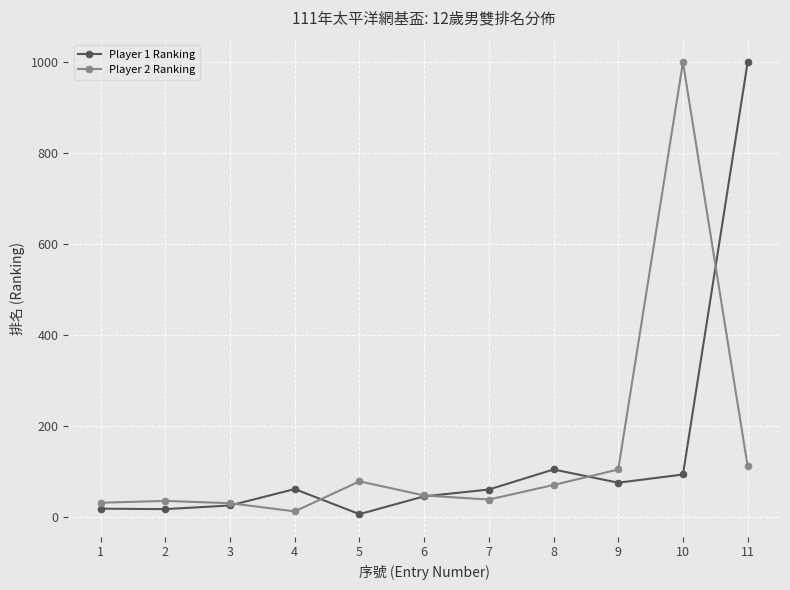

Is the value of Player 2 Ranking at 9 greater than the value of Player 1 Ranking at 3?

Yes